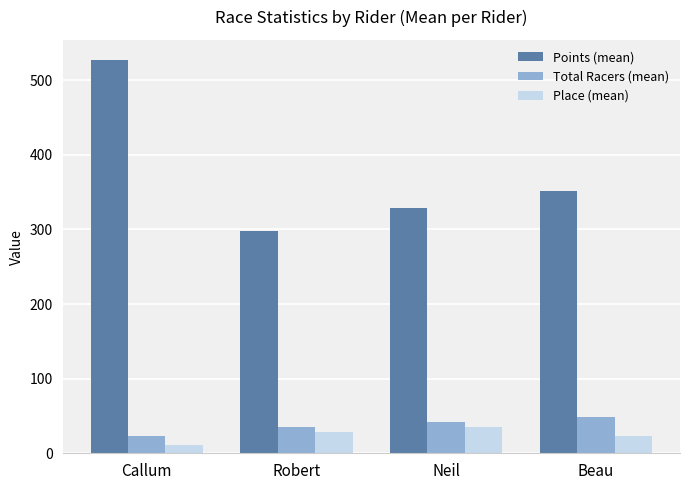

What is the average value of the Total Racers (mean) series?

37.1